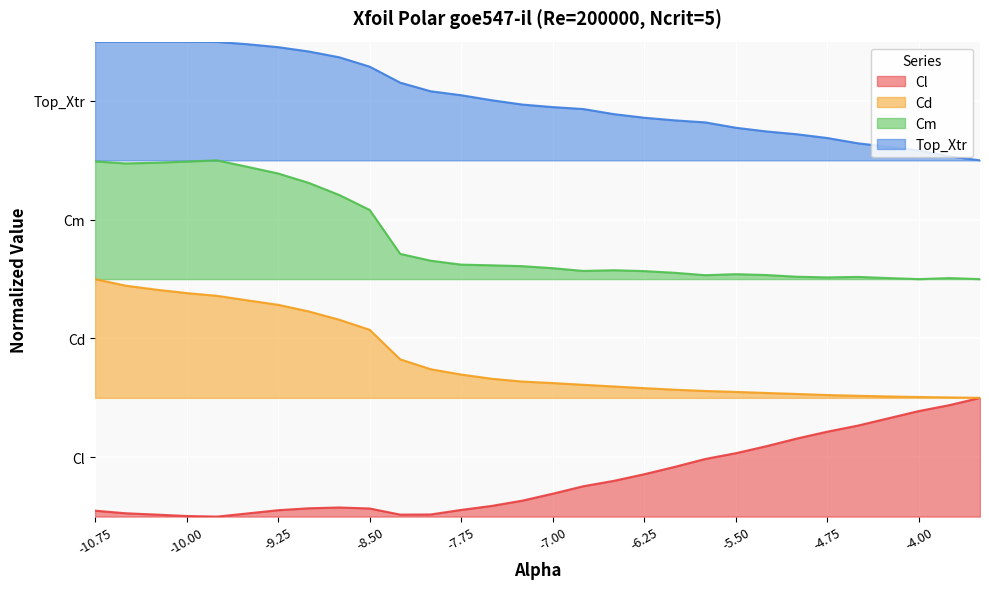

Which series changed the most between -10.5 and -3.75?

Top_Xtr